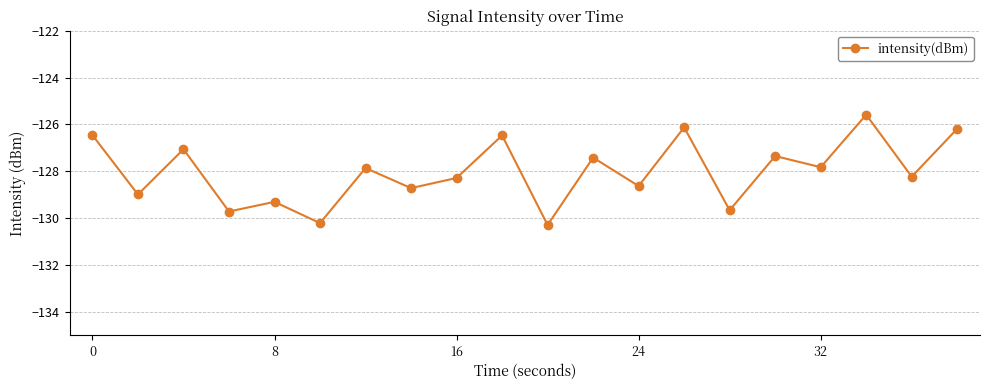

Count the number of data series in this chart.

1